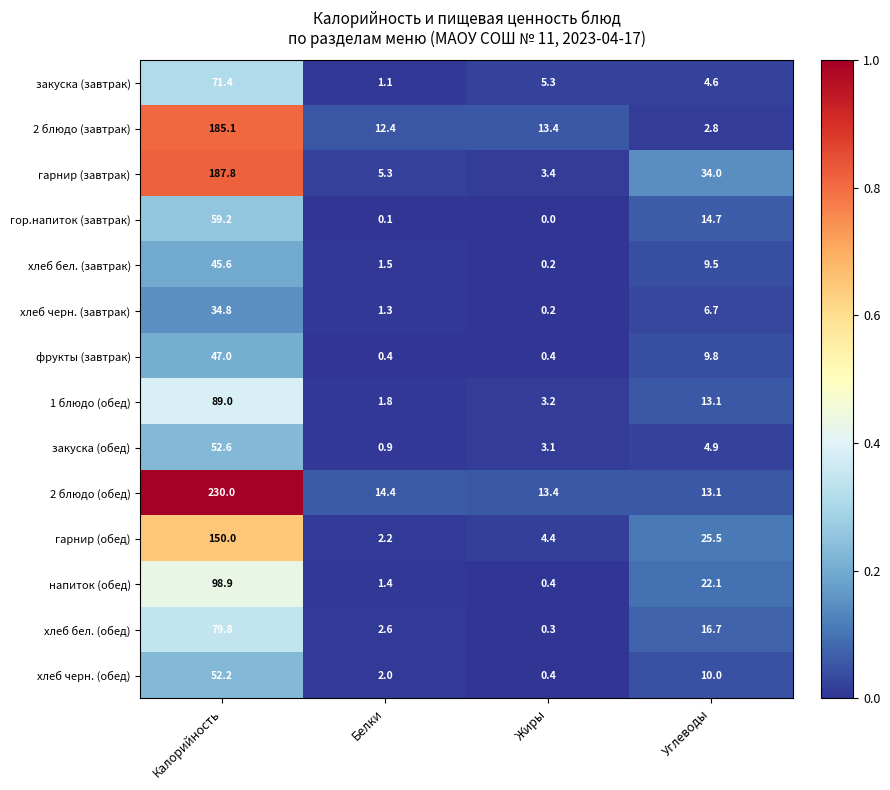

At which category is the sum across all series the highest?

Калорийность